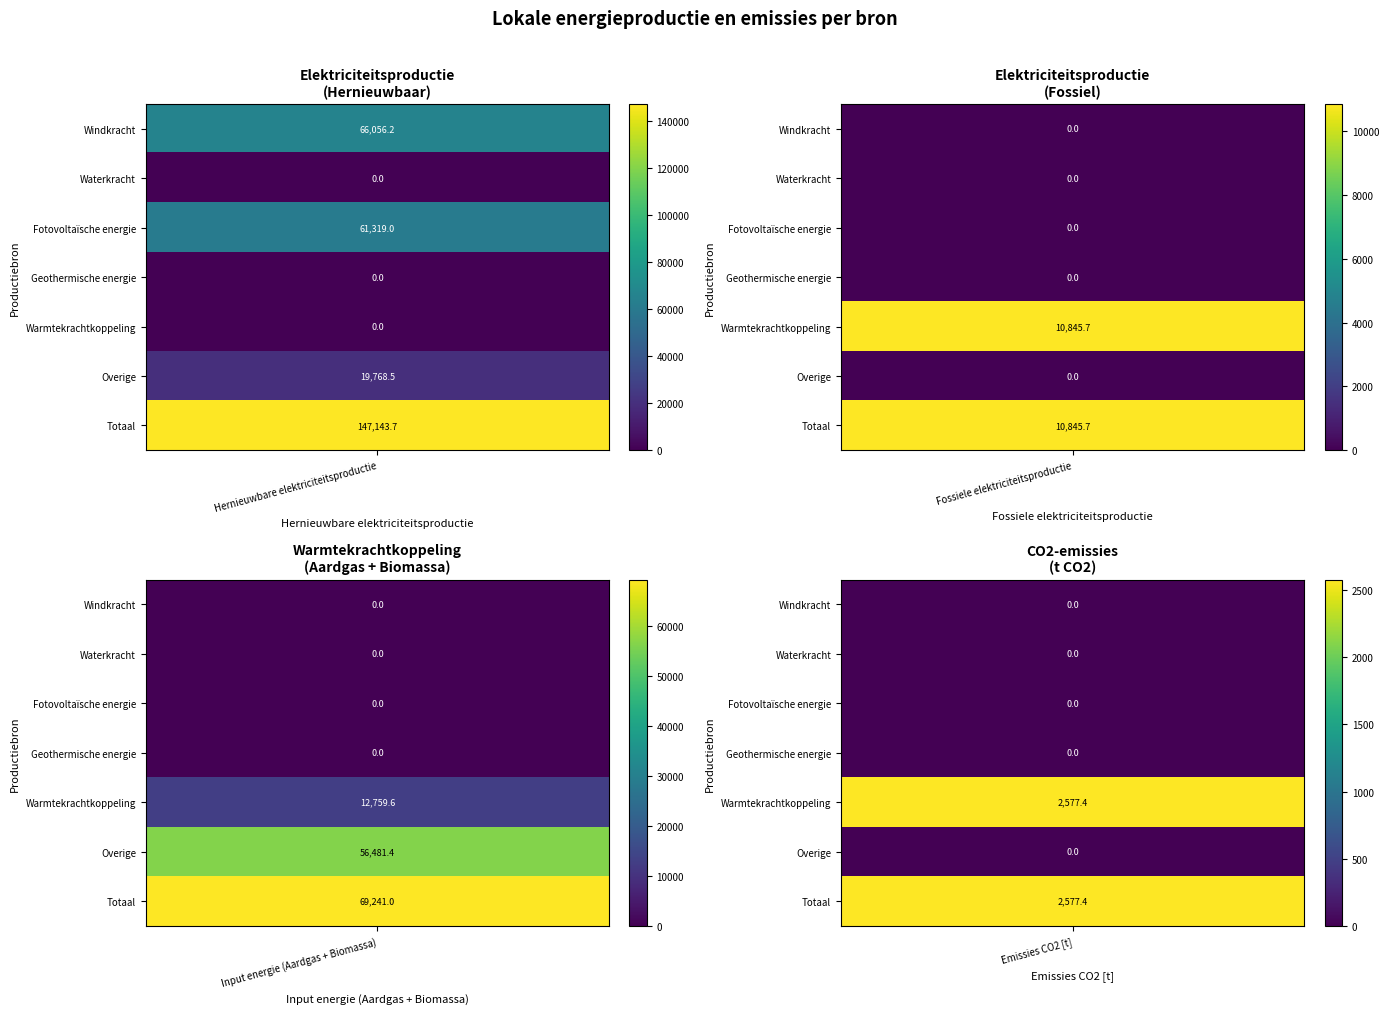

At 0, list the series in order from largest to smallest.

Totaal, Windkracht, Fotovoltaïsche energie, Overige, Waterkracht, Geothermische energie, Warmtekrachtkoppeling